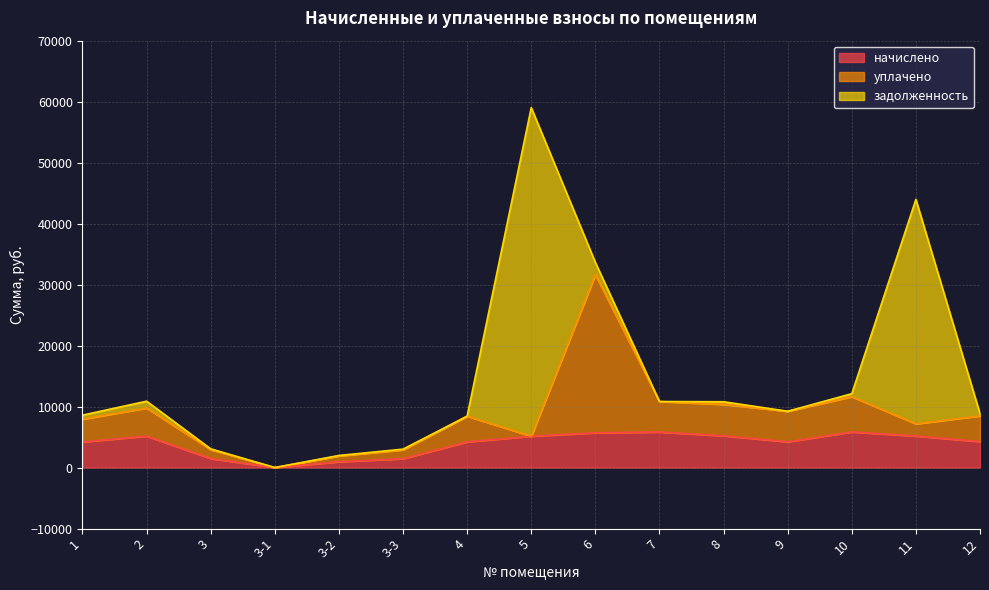

Reading left to right, list all the values displayed in this chart.

начислено: 4205.2	5159.5	1478.3	0.0	954.4	1456.7	4212.4	5145.2	5697.7	5827.0	5202.6	4226.6	5841.2	5166.7	4262.5
уплачено: 3732.0	4600.0	1464.3	0.0	945.3	1442.9	4212.4	0.0	25940.0	5000.0	5153.3	5003.6	5785.9	2000.8	4219.6
задолженность: 654.6	1120.8	123.2	0.0	79.5	121.4	0.0	53879.5	2001.3	0.0	433.6	0.0	486.8	36807.1	355.2